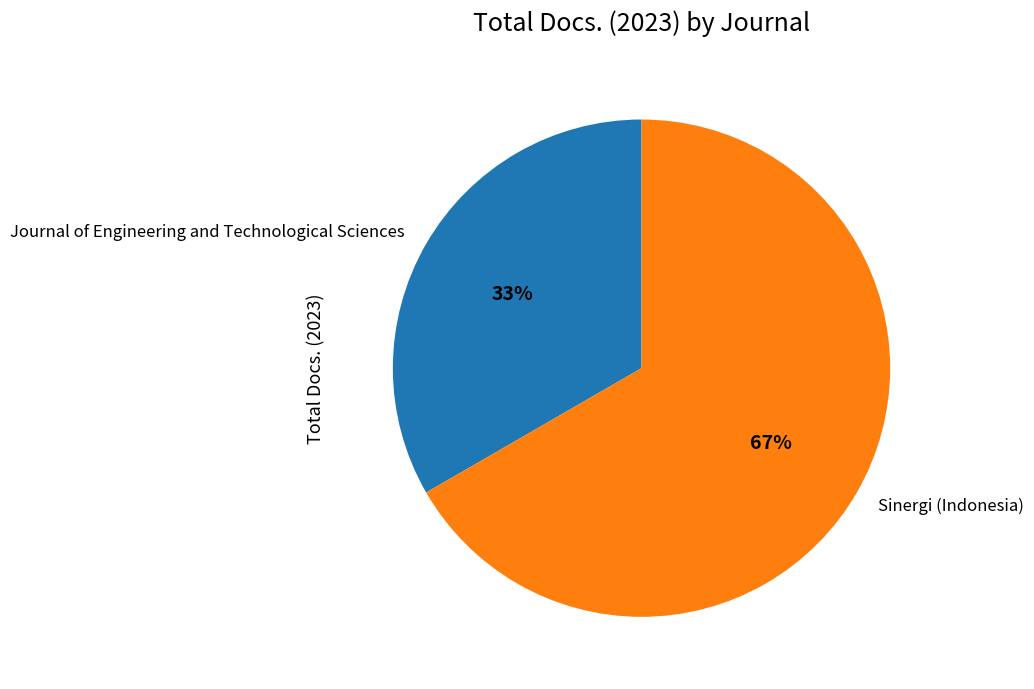

Do Journal of Engineering and Technological Sciences and Sinergi (Indonesia) together represent more than half of the pie?

Yes